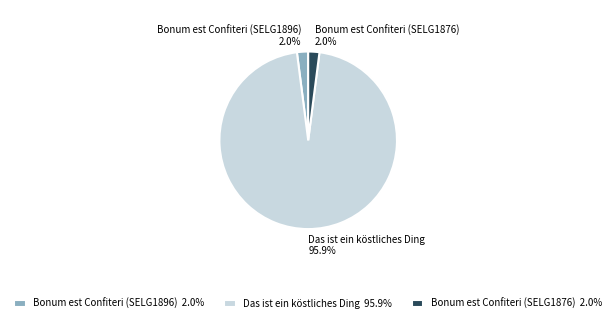

What is the largest slice in the pie chart?

Das ist ein köstliches Ding